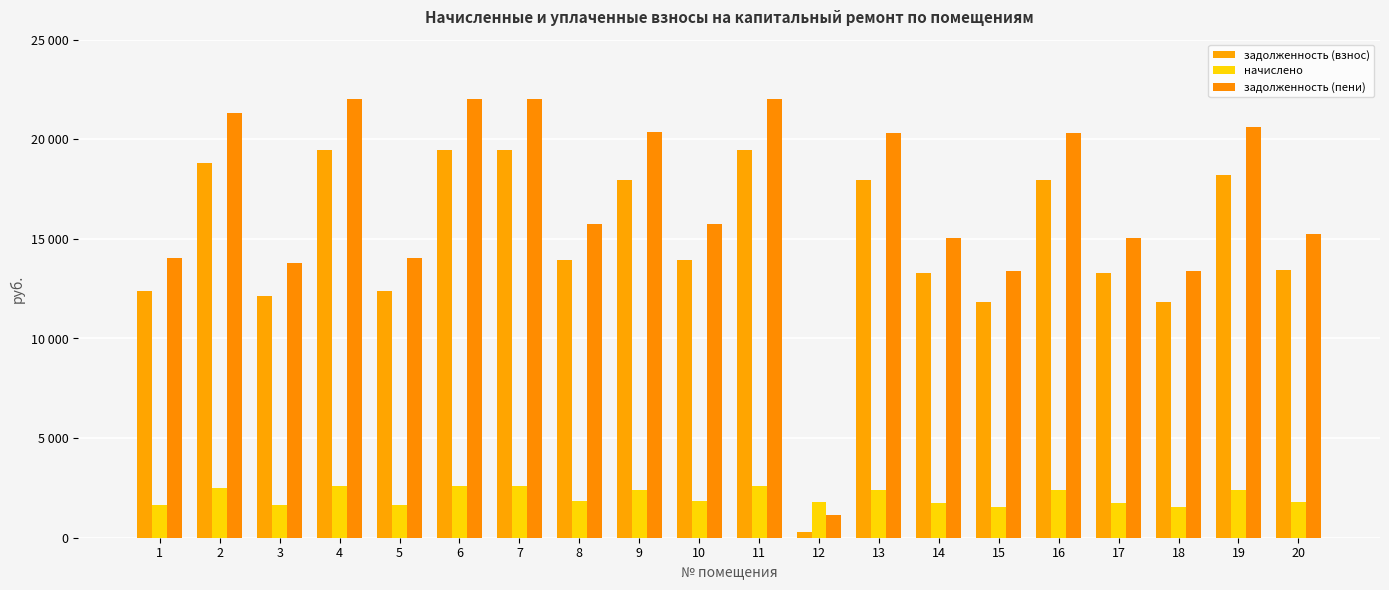

Does the chart contain any negative values?

No